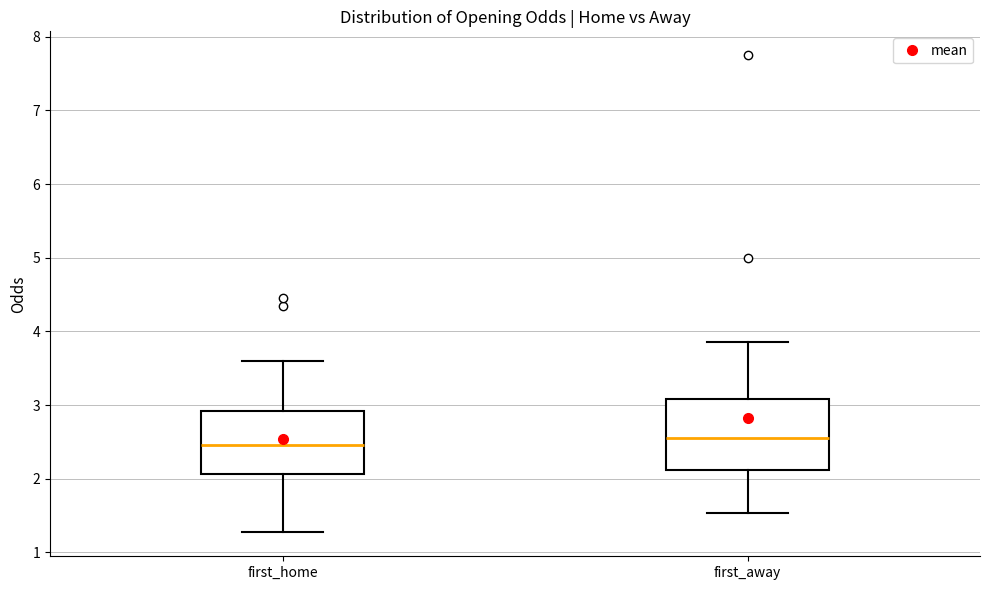

Where is the upper edge of the box for first_away on the y-axis? The values are not printed on the chart, so give them approximately, as read against the axis.

3.1